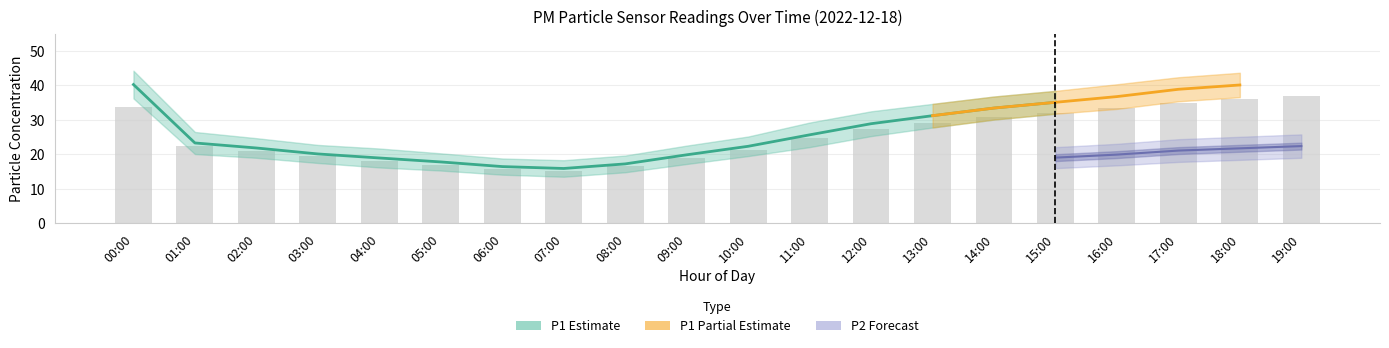

How many data points in P1_high are less than 29?

10